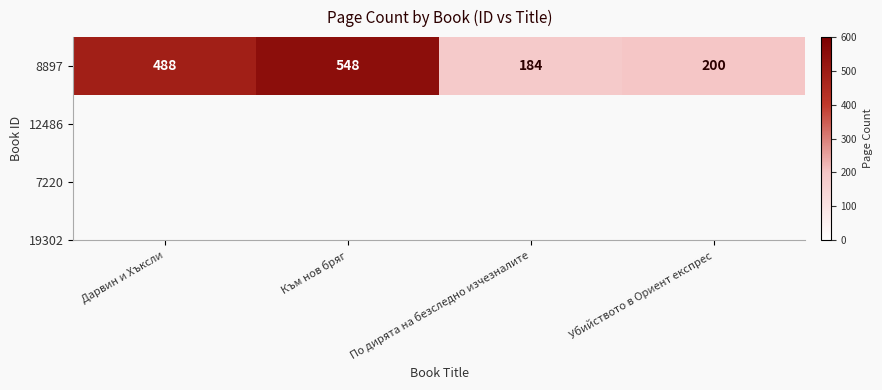

Rank the categories by value from highest to lowest.

Към нов бряг, Дарвин и Хъксли, Убийството в Ориент експрес, По дирята на безследно изчезналите